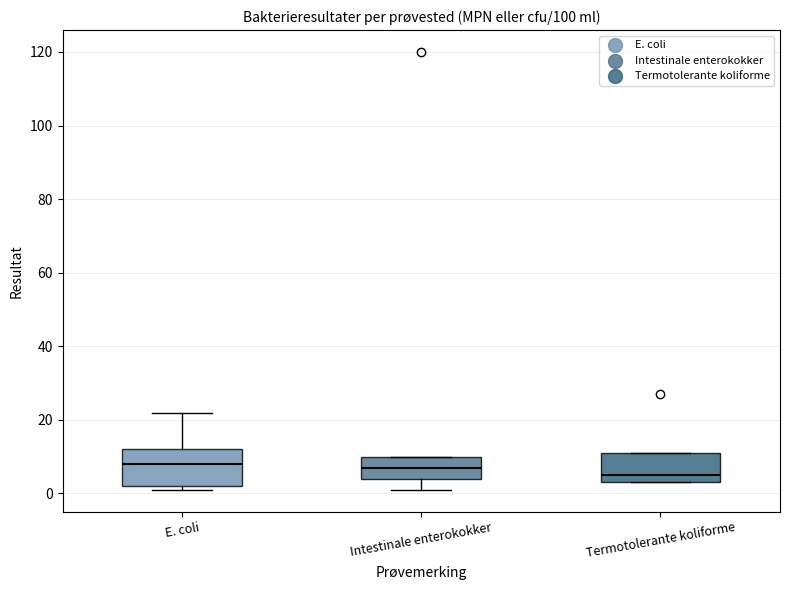

Which box's median line is the lowest?

Termotolerante koliforme